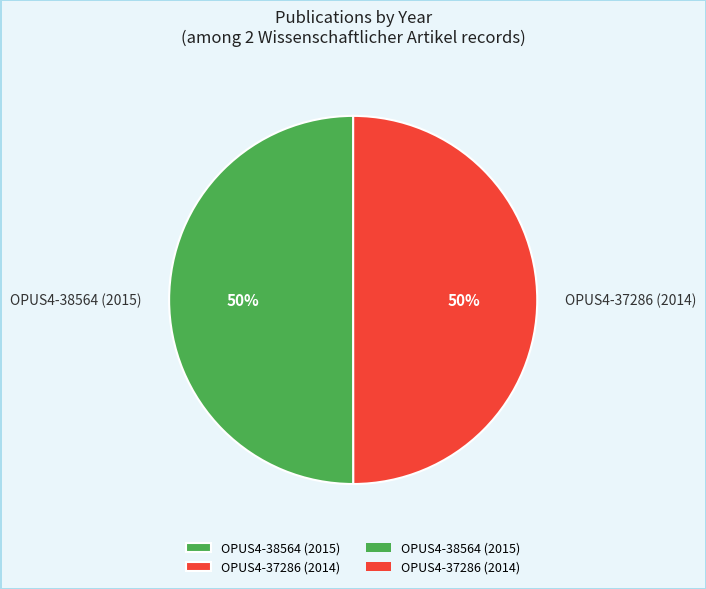

How many segments does this pie chart have?

2